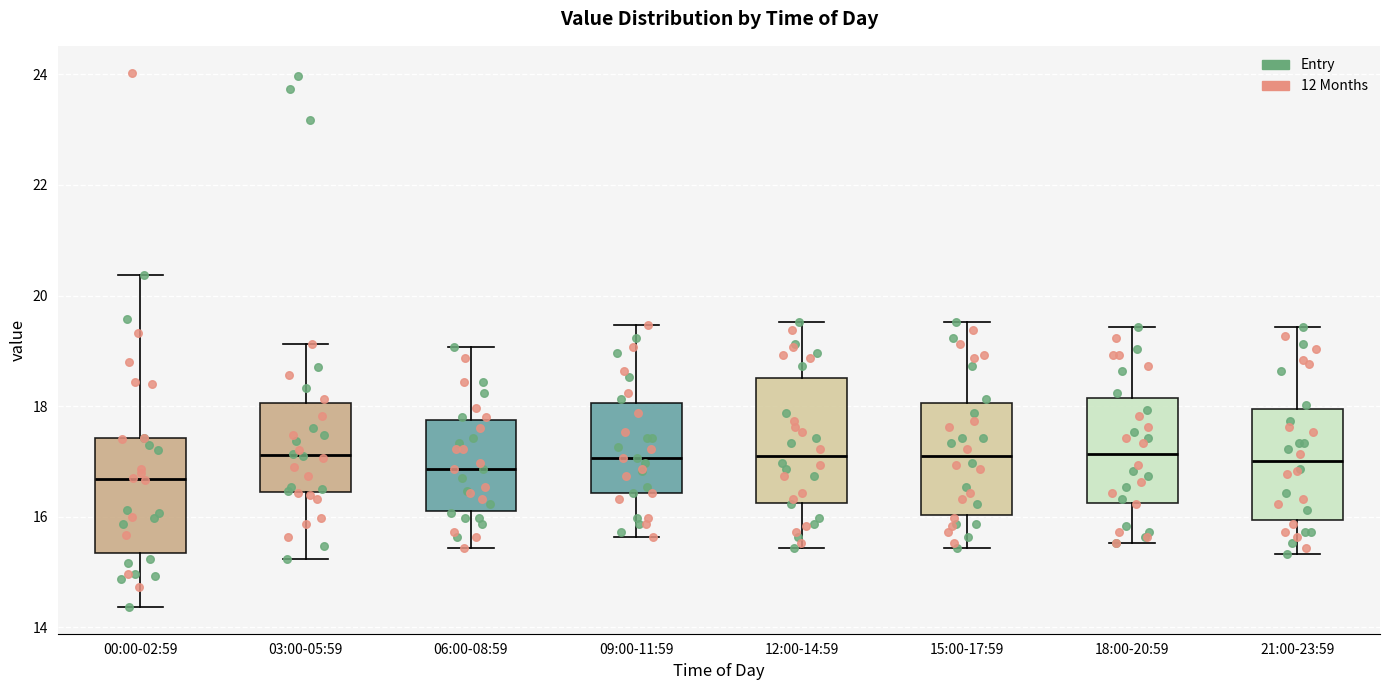

Reading left to right, read every box against the y-axis: the position of its median line, the range the box covers, and the ends of its whiskers. The values are not printed on the chart, so give them approximately, as read against the axis.

00:00-02:59: median 16.6, box 15.4 to 17.4, whiskers 14.4 to 20.4
03:00-05:59: median 17.2, box 16.4 to 18.0, whiskers 15.2 to 19.2
06:00-08:59: median 16.8, box 16.2 to 17.8, whiskers 15.4 to 19.0
09:00-11:59: median 17.0, box 16.4 to 18.0, whiskers 15.6 to 19.4
12:00-14:59: median 17.2, box 16.2 to 18.6, whiskers 15.4 to 19.6
15:00-17:59: median 17.2, box 16.0 to 18.0, whiskers 15.4 to 19.6
18:00-20:59: median 17.2, box 16.2 to 18.2, whiskers 15.6 to 19.4
21:00-23:59: median 17.0, box 16.0 to 18.0, whiskers 15.4 to 19.4